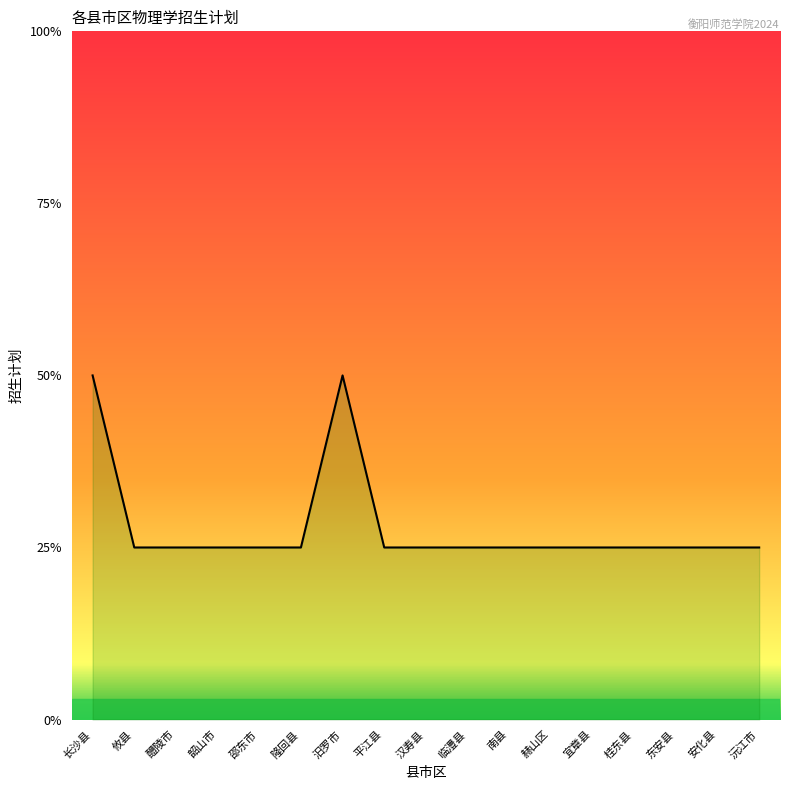

Reading left to right, extract all data points from this chart.

长沙县=2	攸县=1	醴陵市=1	韶山市=1	邵东市=1	隆回县=1	汨罗市=2	平江县=1	汉寿县=1	临澧县=1	南县=1	赫山区=1	宜章县=1	桂东县=1	东安县=1	安化县=1	沅江市=1